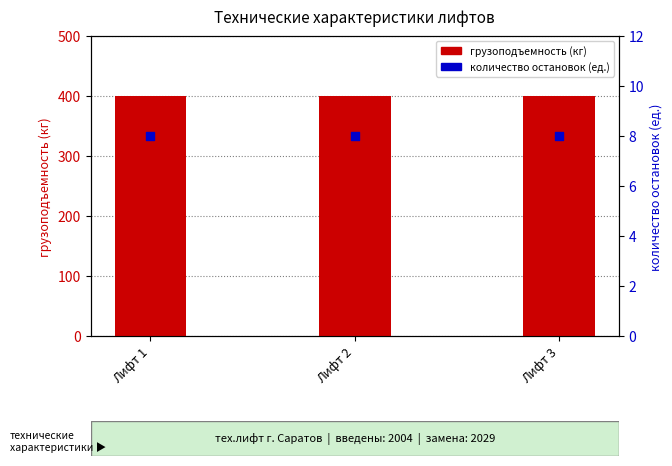

Which series has the largest Y range (max minus min)?

грузоподъемность (кг)